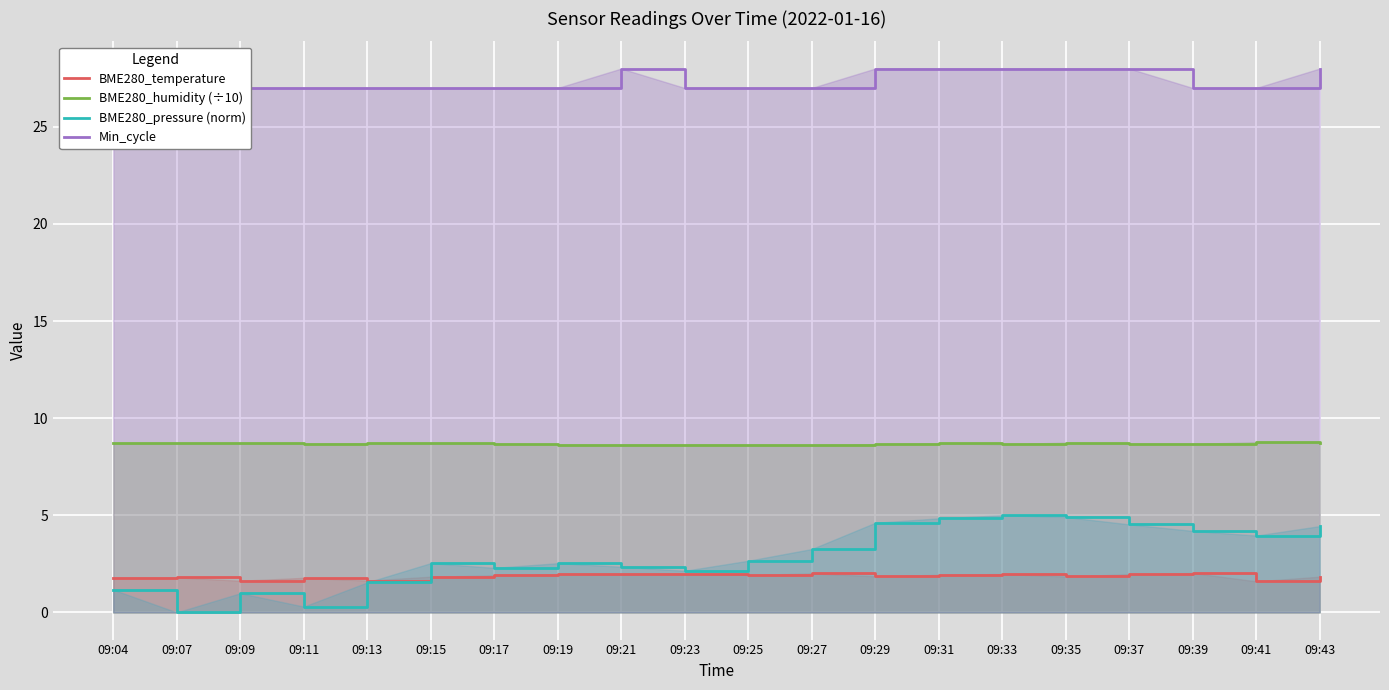

How many values in the BME280_pressure (norm) series exceed 2?

15